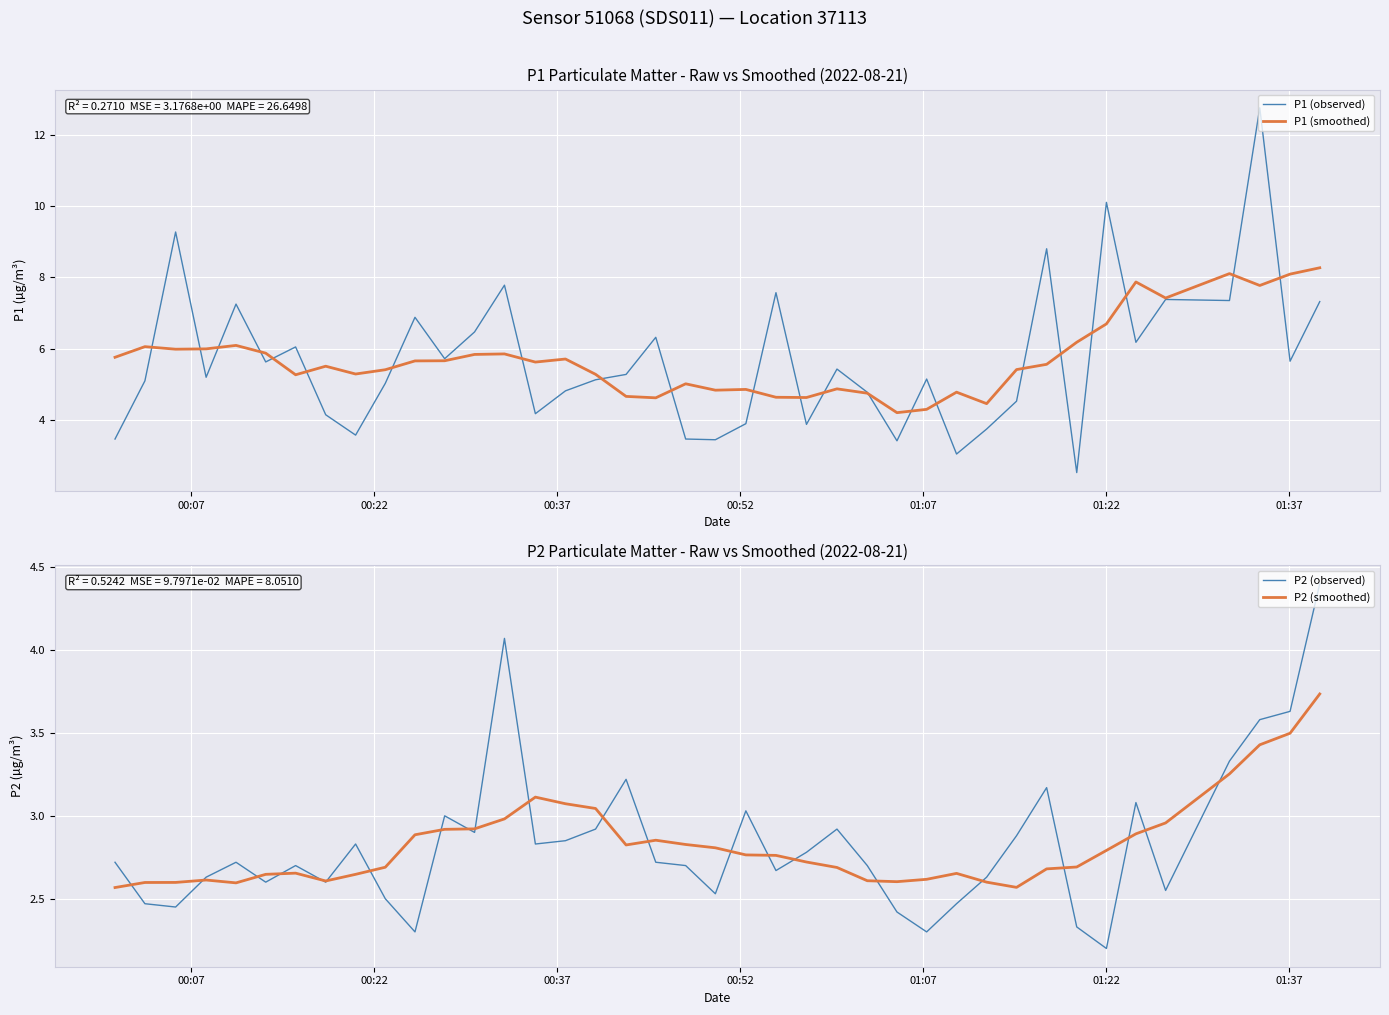

True or false: P2 (smoothed) and P1 (observed) cross at least once.

True